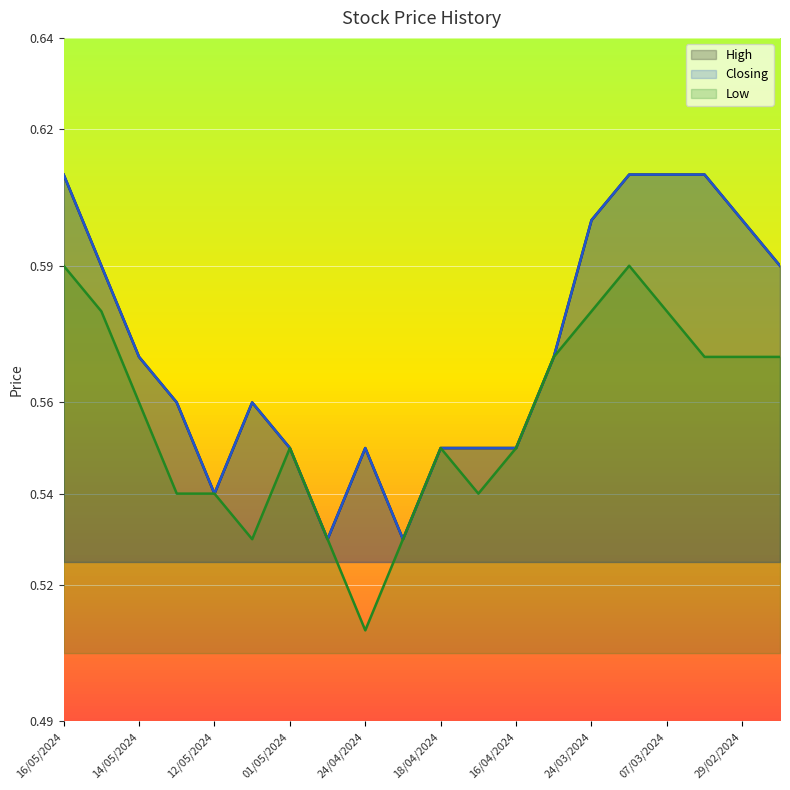

Which category has the highest value across all series?

16/05/2024